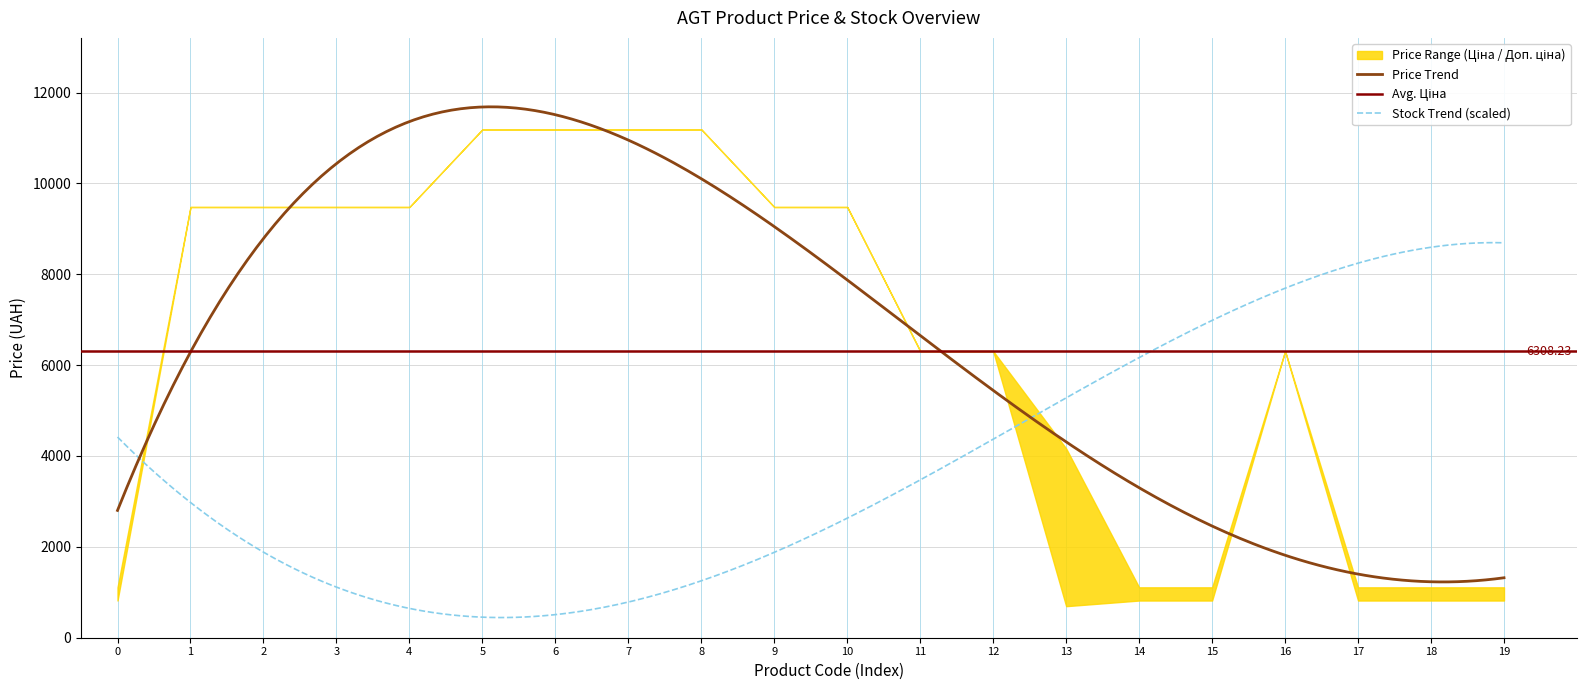

The Залишок series shows 2.0 at 4. True or false?

True